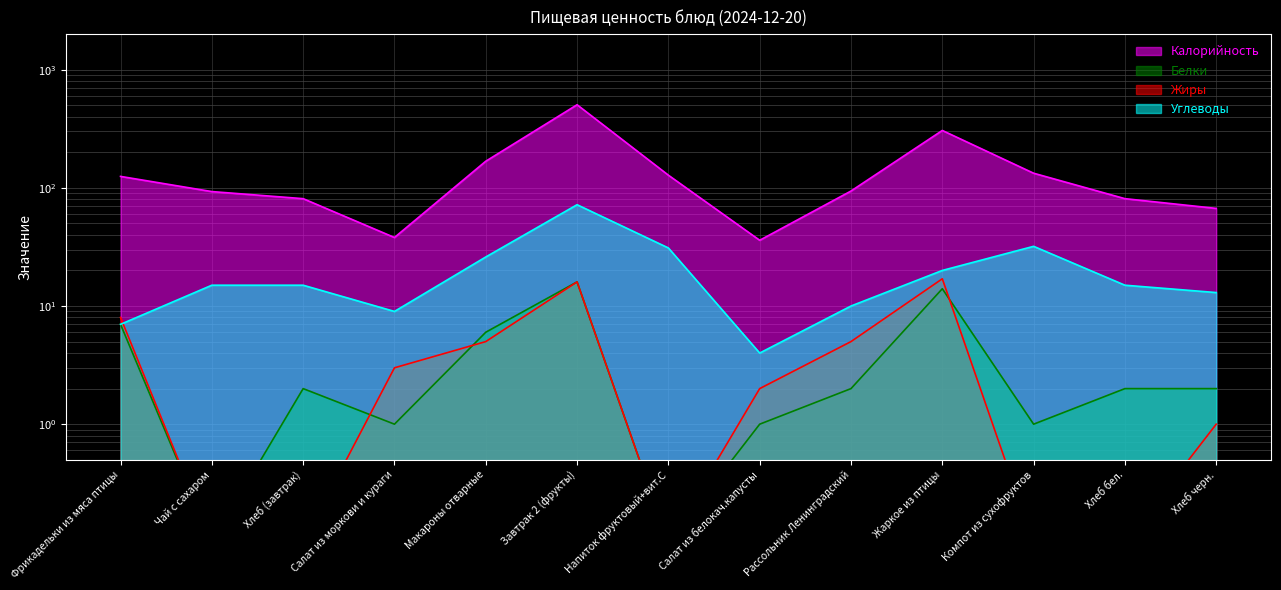

Where does the Белки series first go above 2?

Фрикадельки из мяса птицы